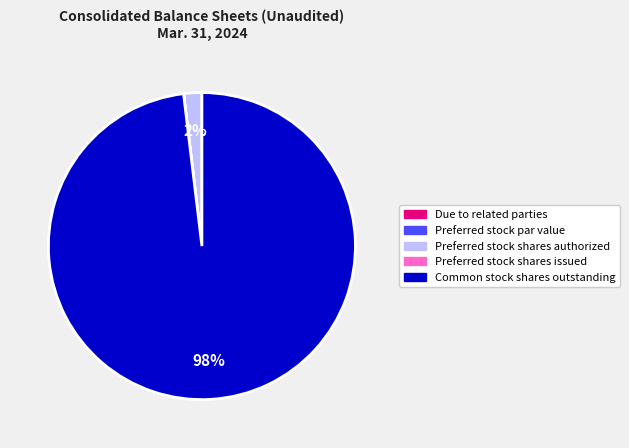

Which category accounts for the majority?

Common stock shares outstanding